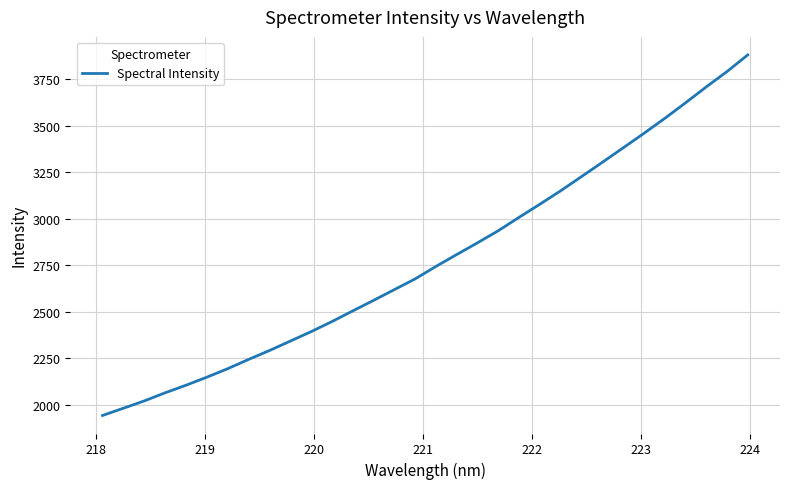

What is the difference between the maximum and minimum values?

1938.7